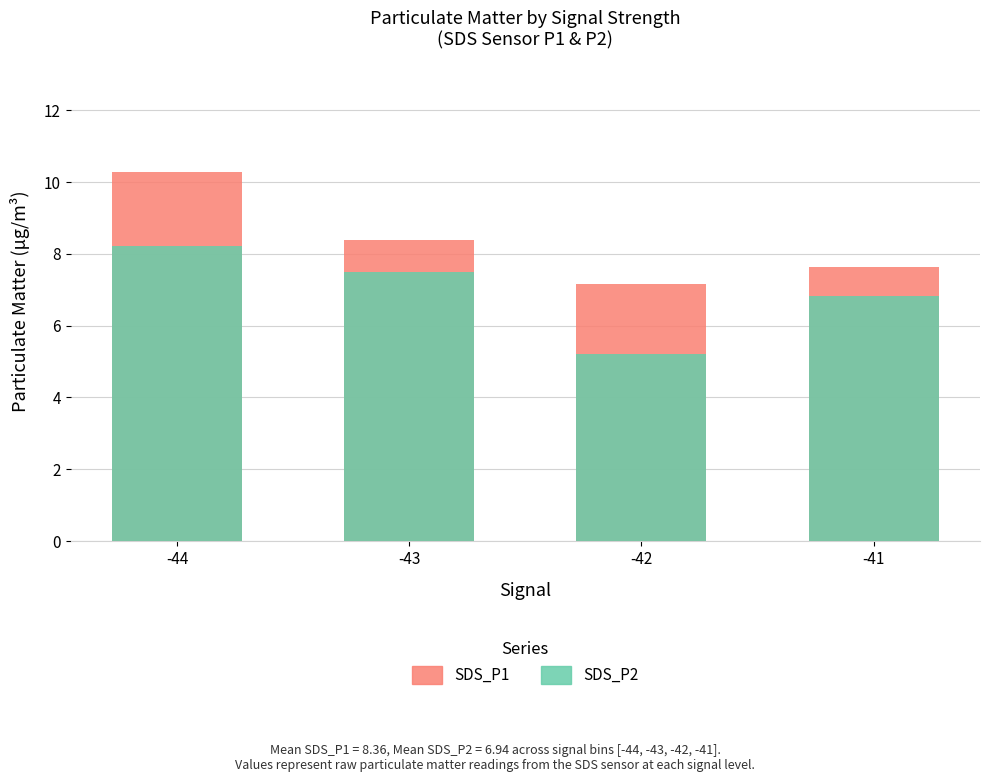

At which category is the sum across all series the highest?

-44